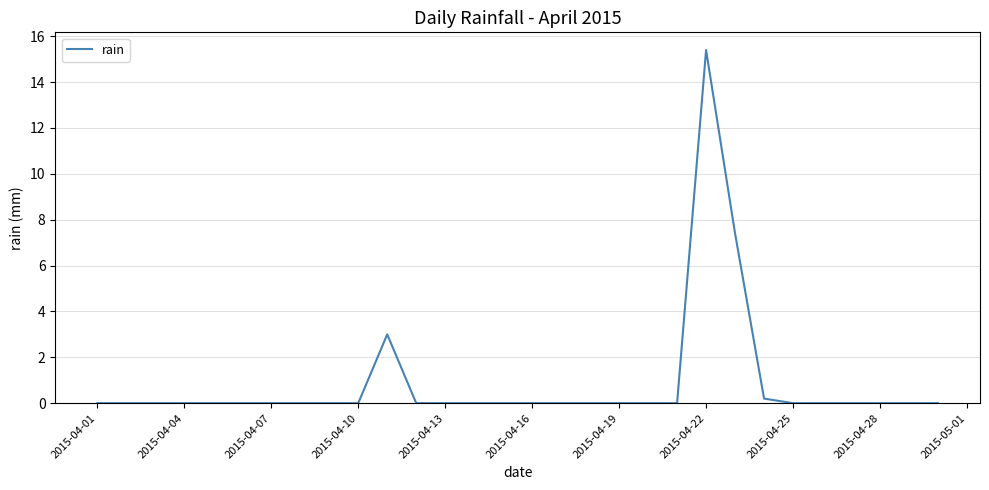

What is the difference between the maximum and minimum values?

15.4